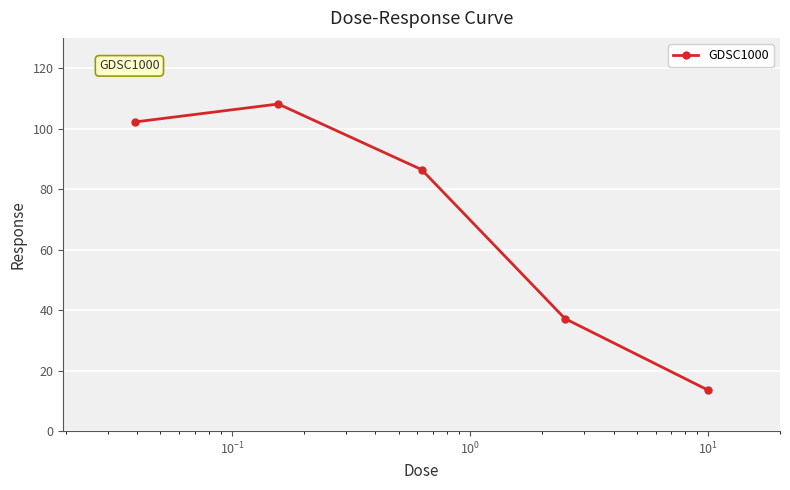

Is this an area chart (filled region under the line)?

No